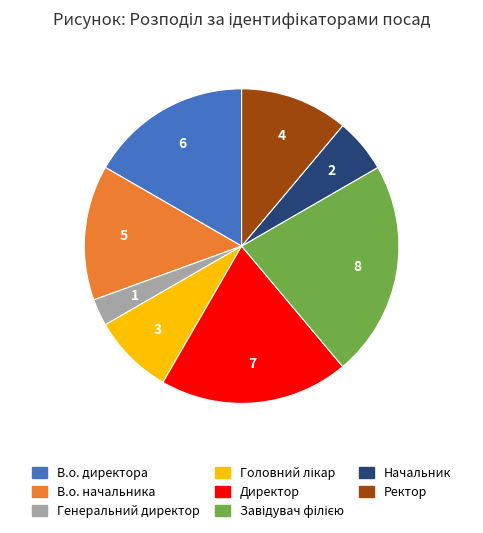

Which category has the smallest portion of the pie?

Генеральний директор